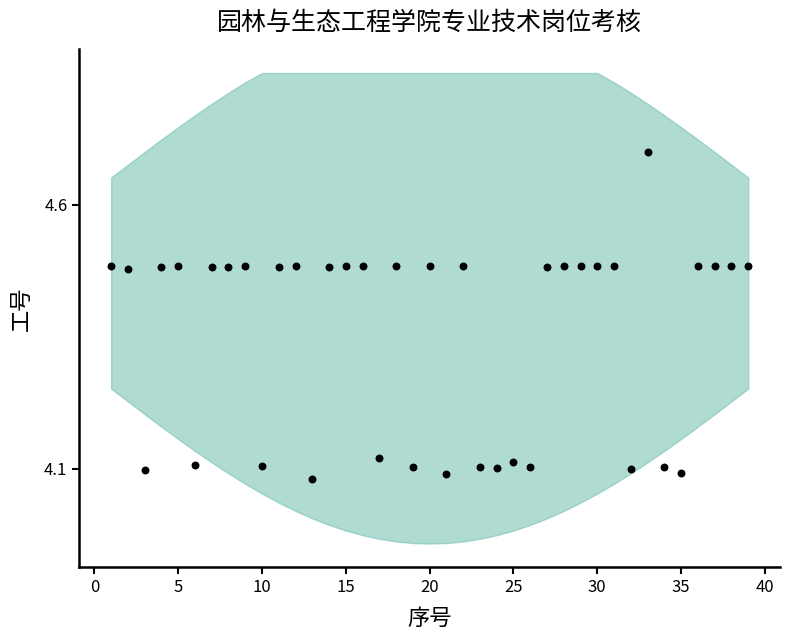

How many data points are displayed?

39